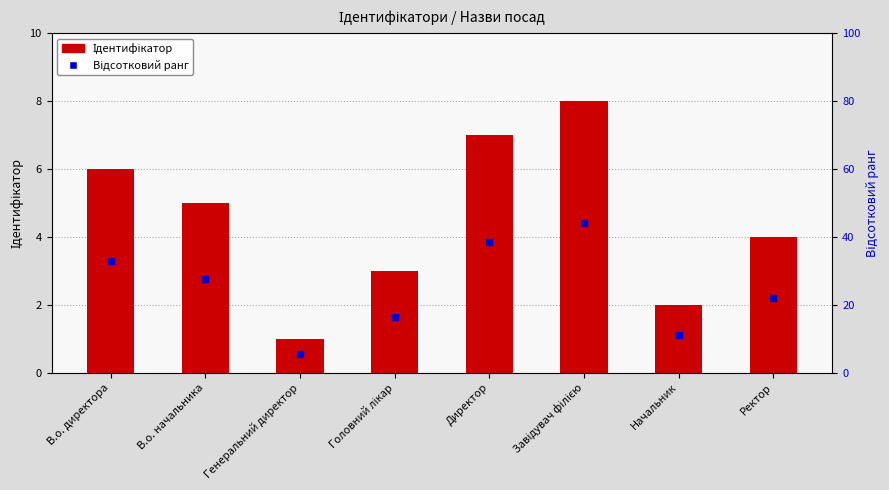

What is the difference between the maximum and minimum values?

7